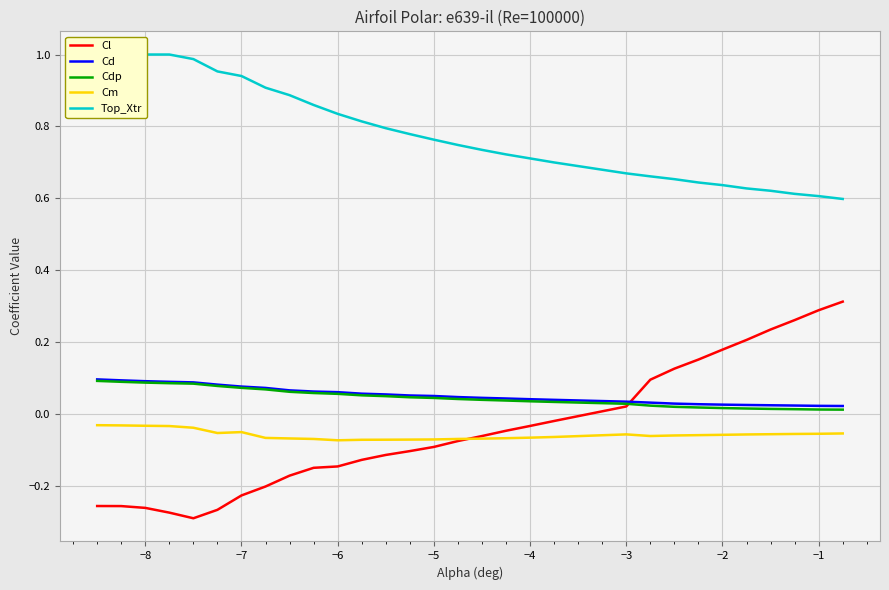

Does the chart display data point markers on the line(s)?

No